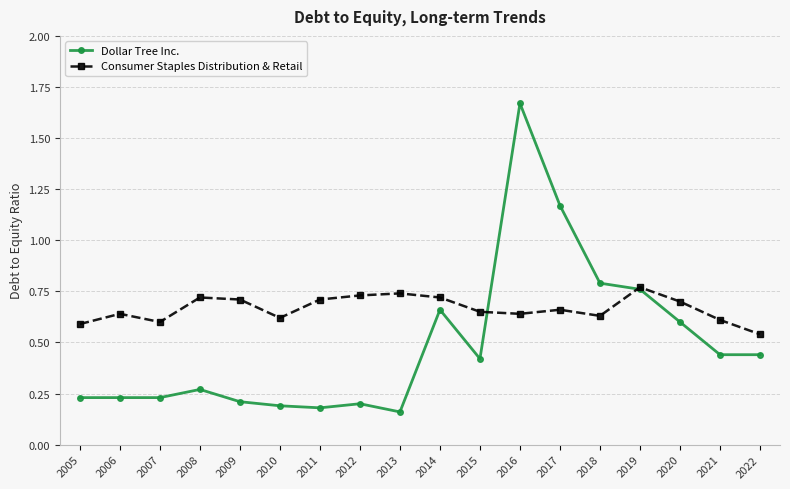

List the series in order of their peak value, highest first.

Dollar Tree Inc., Consumer Staples Distribution & Retail